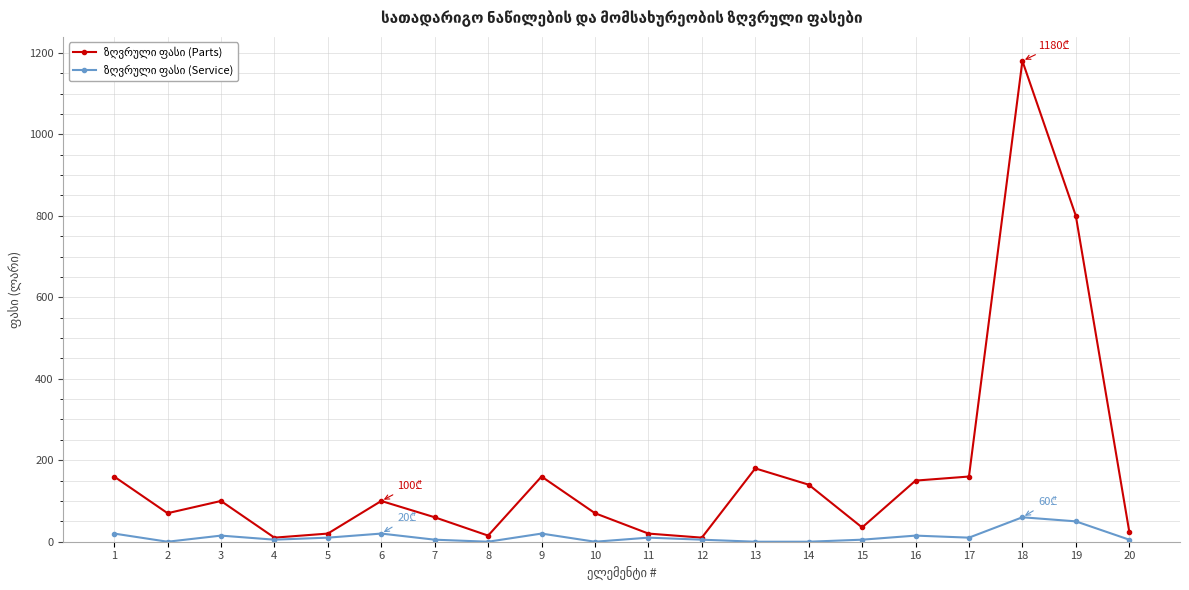

Where is the first local maximum for ზღვრული ფასი (Parts)?

3